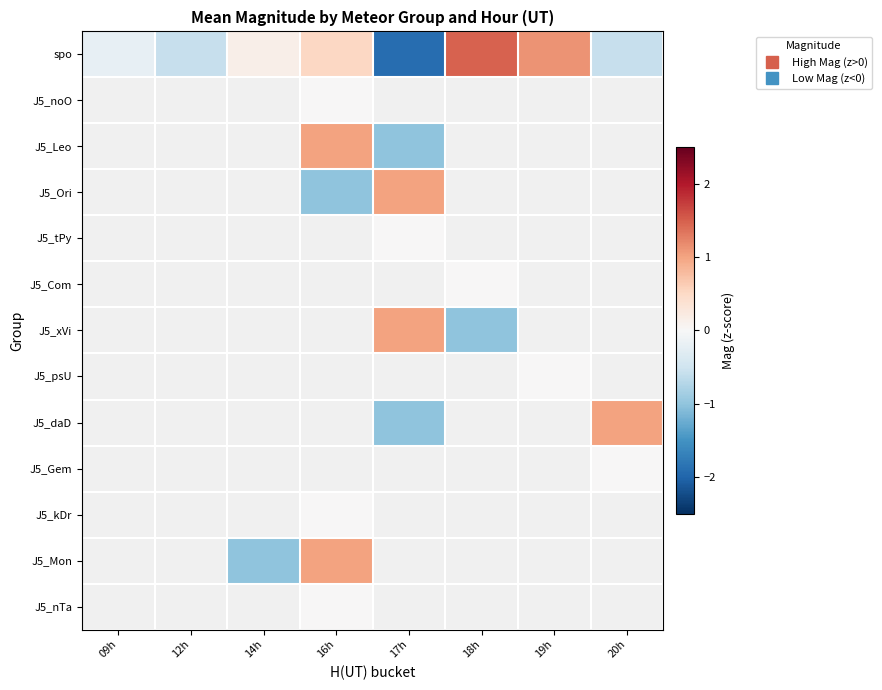

At 17h, list the series in order from largest to smallest.

J5_Ori, J5_tPy, J5_Com, J5_xVi, J5_psU, J5_daD, J5_Gem, J5_kDr, J5_Mon, J5_nTa, spo, J5_noO, J5_Leo